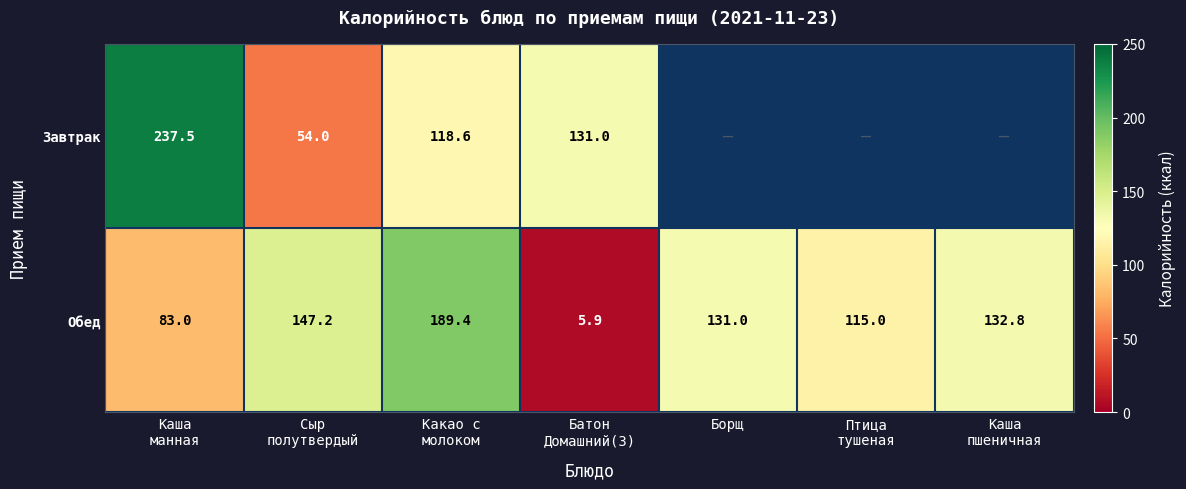

The value of Обед at Борщ is 50.5. True or false?

False